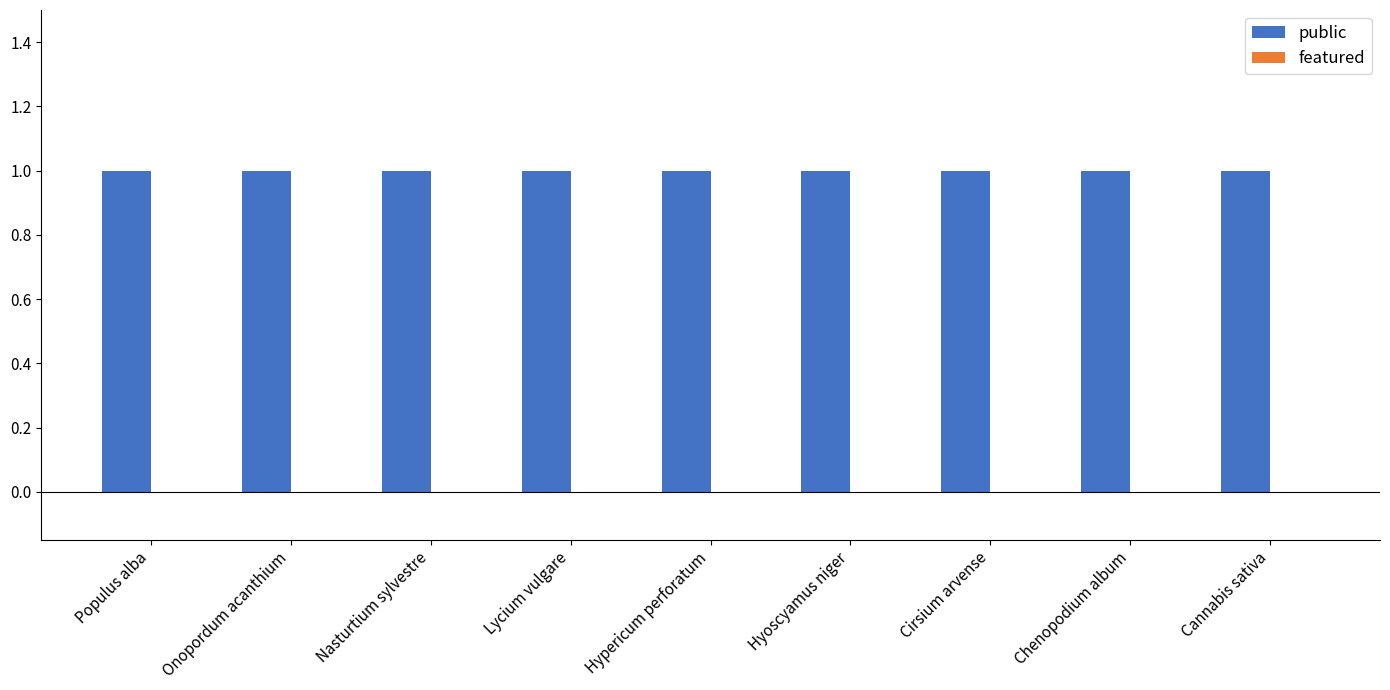

Which label corresponds to the largest value in the chart?

Populus alba